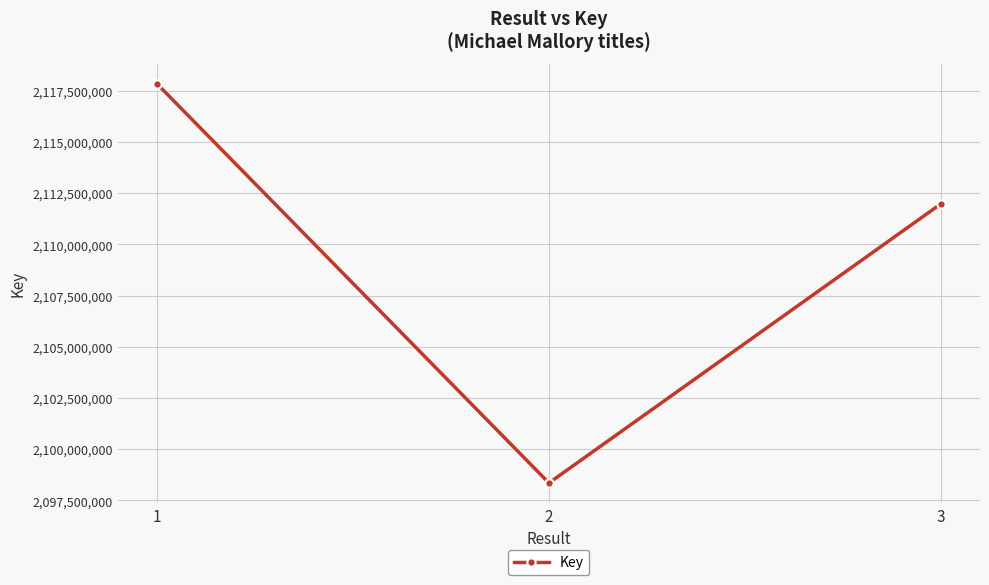

Is it true that the value at 1 is 450384756?

False